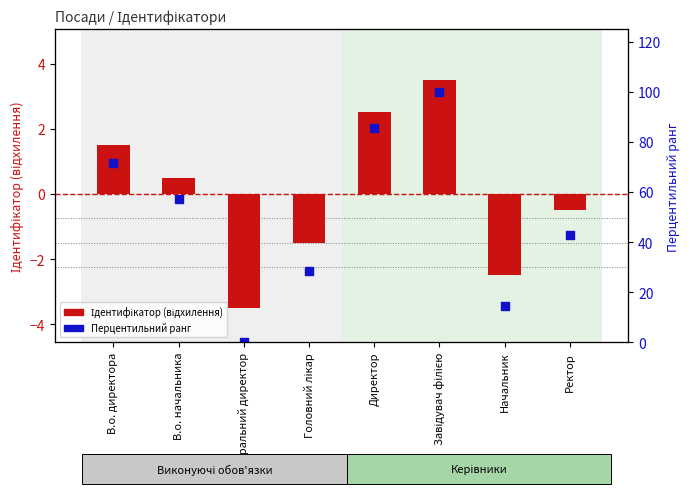

What is the change in value from Генеральний директор to Ректор?

+42.9